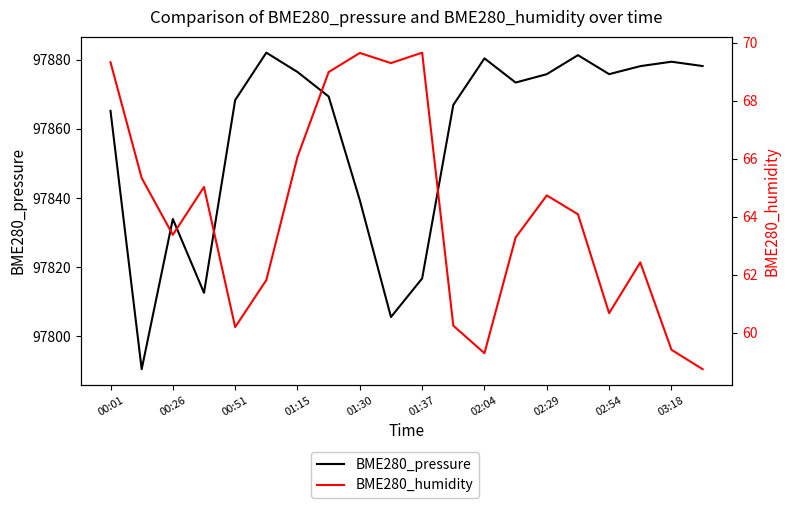

What is the highest value of the BME280_pressure series?

97882.0